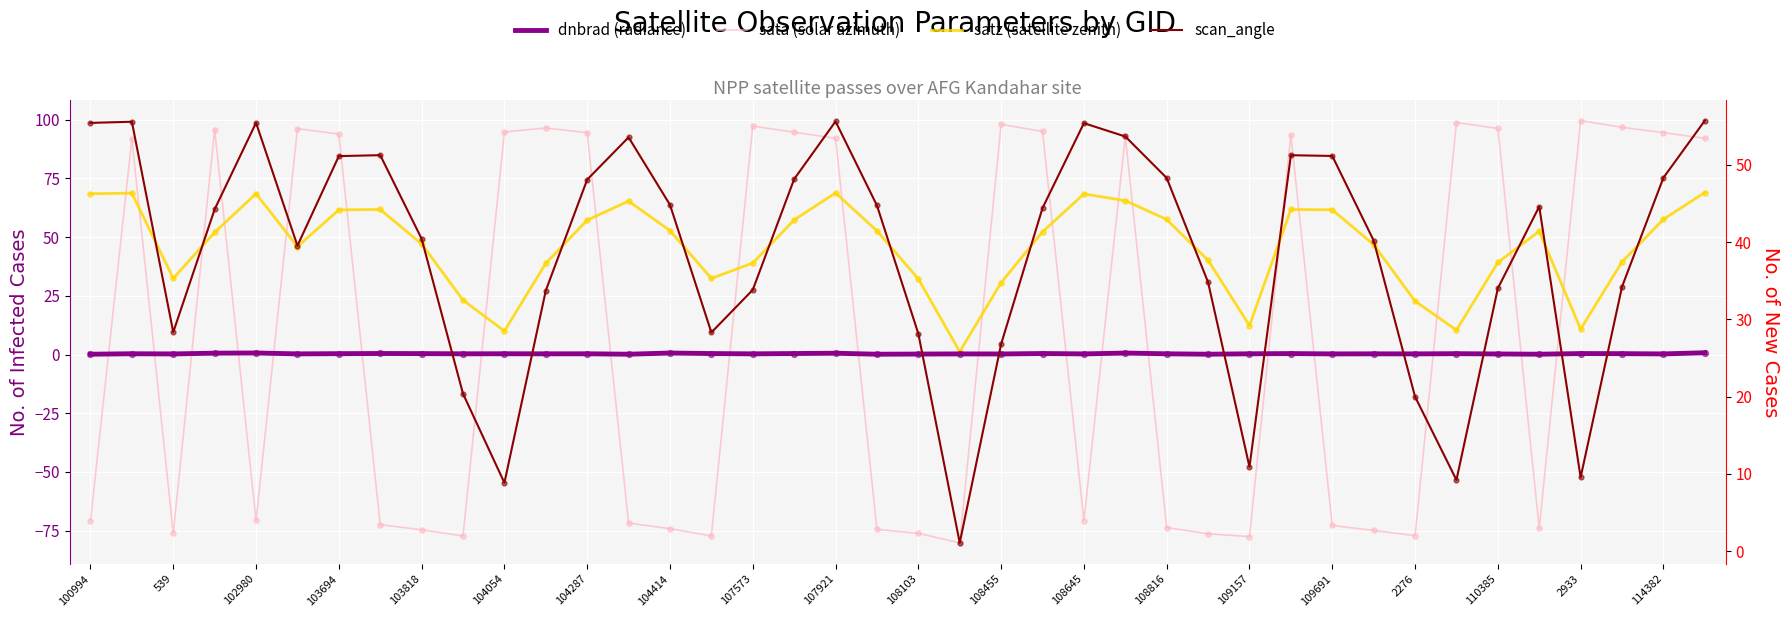

Which series has the widest spread of Y values?

sata